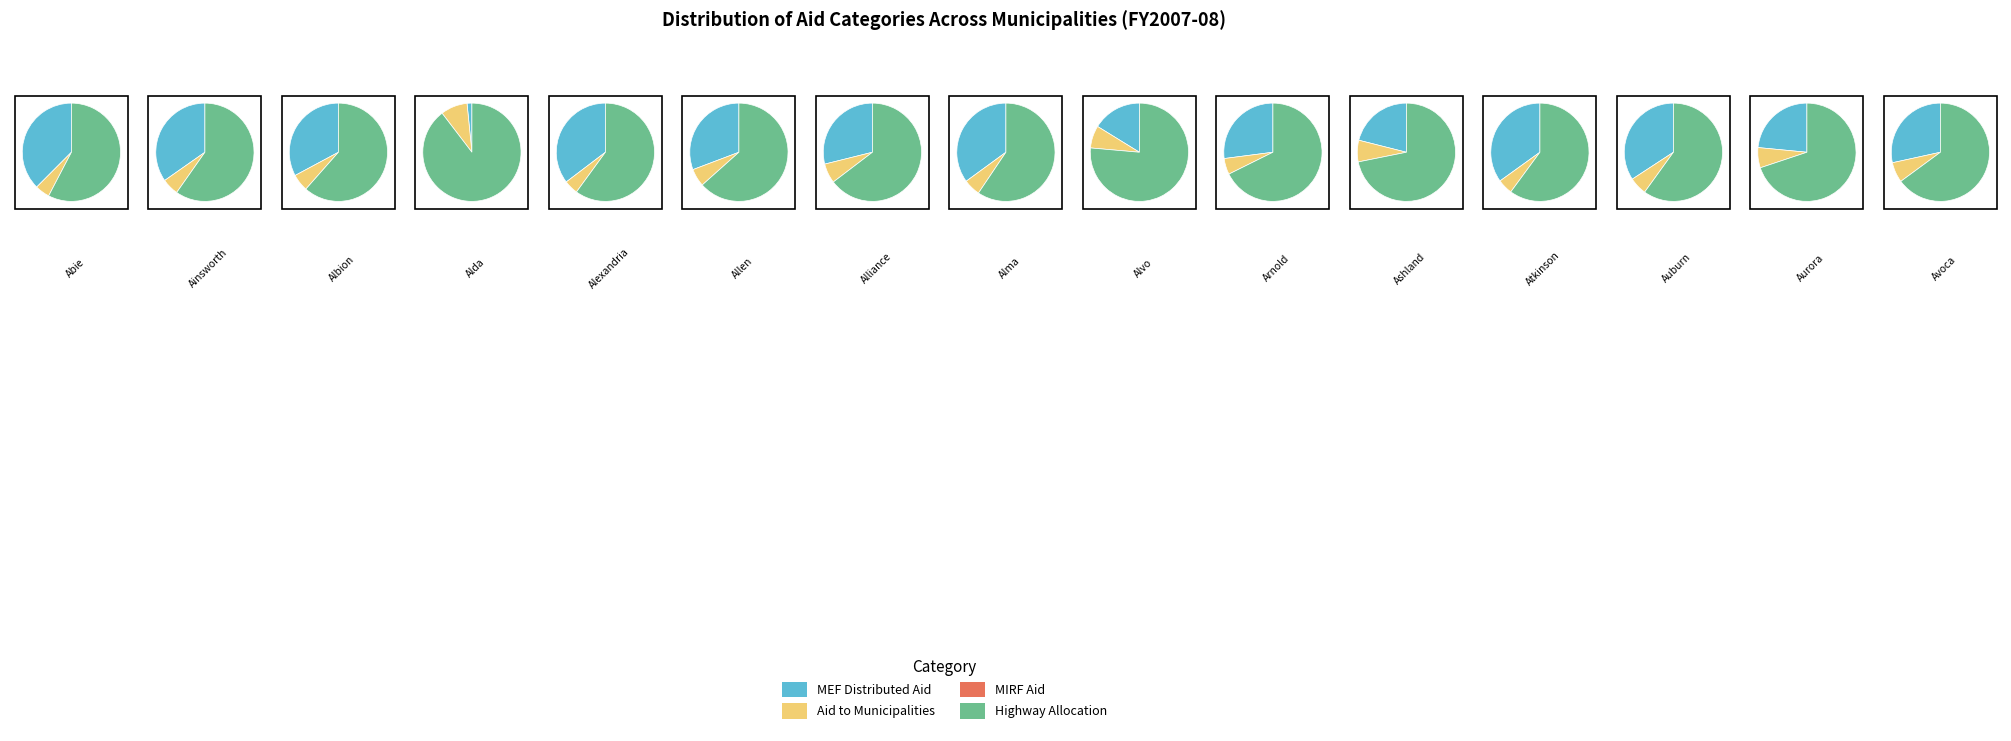

To the nearest percent, what percentage of the pie is Allen?

2%